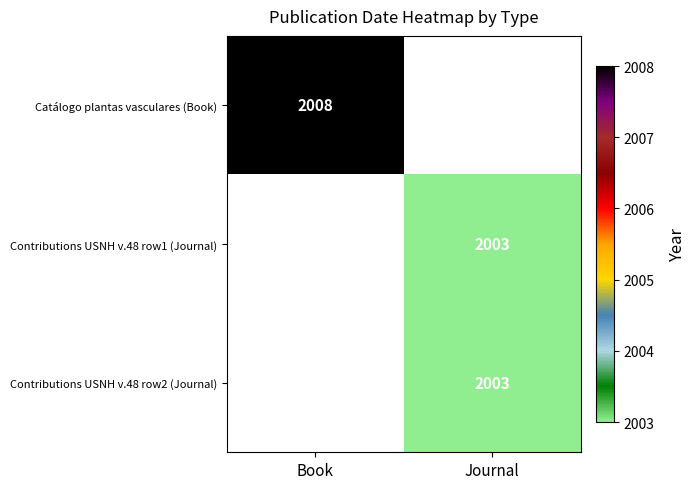

True or false: Catálogo plantas vasculares (Book) has a value of 2008 at Book.

True